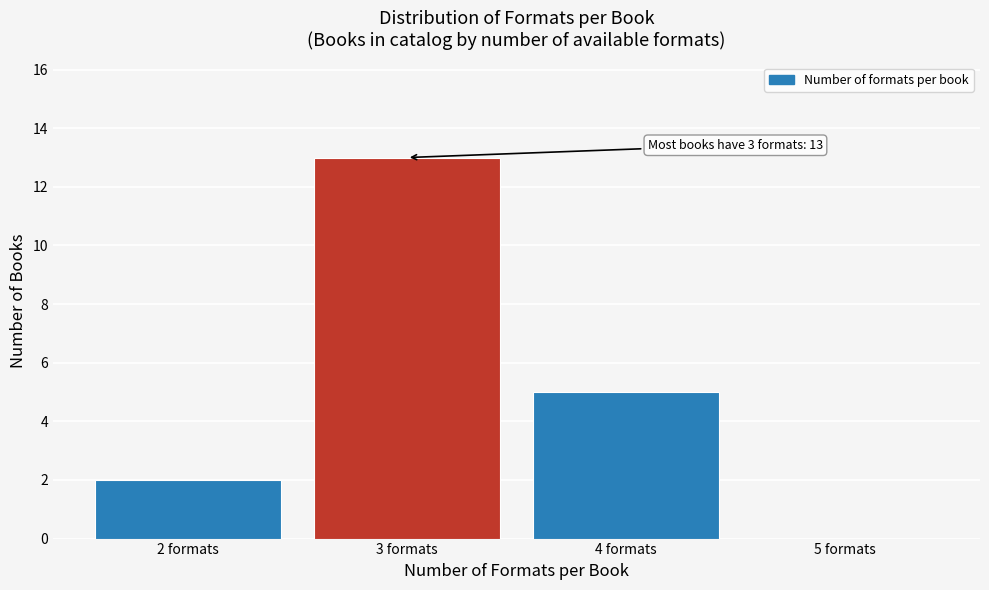

Over which range of the x-axis is the bar tallest?

2.5 to 3.5